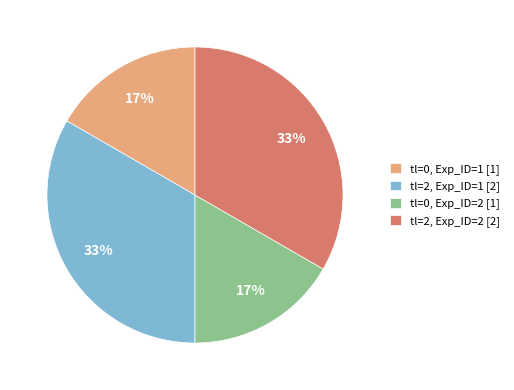

Is there a majority slice in this chart?

No